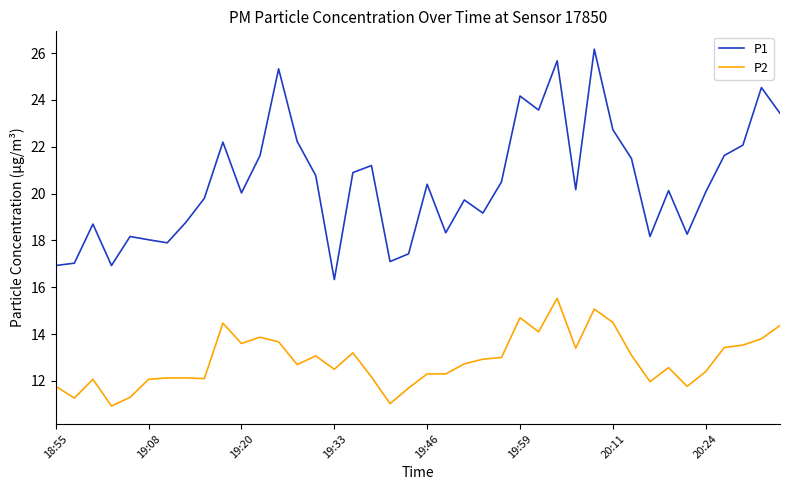

True or false: P2 and P1 cross at least once.

False